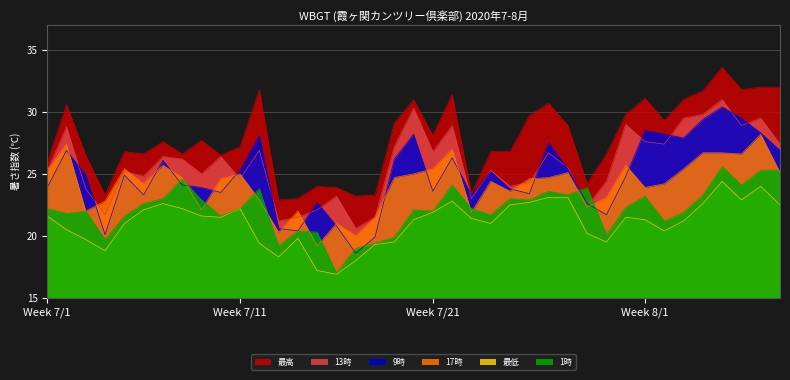

True or false: 最高 and 9時 intersect in this chart.

False